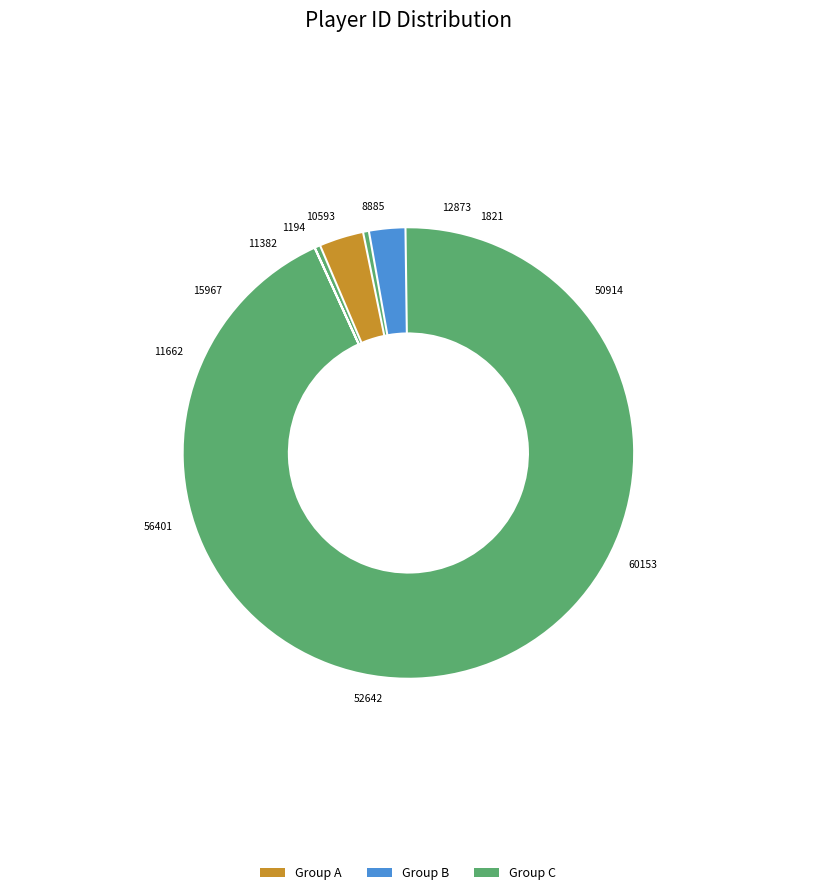

Rank the categories by value from lowest to highest.

1194, 1821, 8885, 10593, 11382, 11662, 12873, 15967, 50914, 52642, 56401, 60153